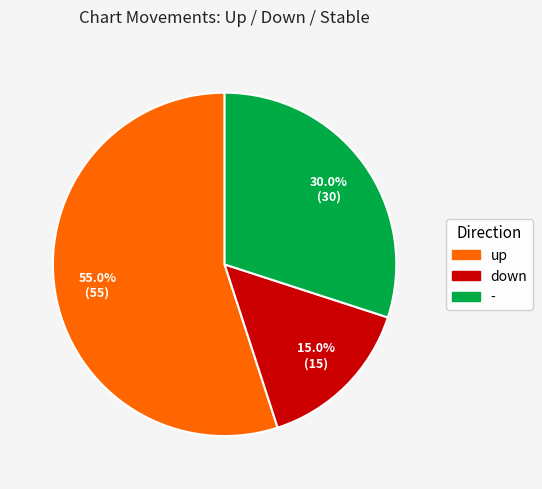

True or false: - accounts for 30% of the total.

True